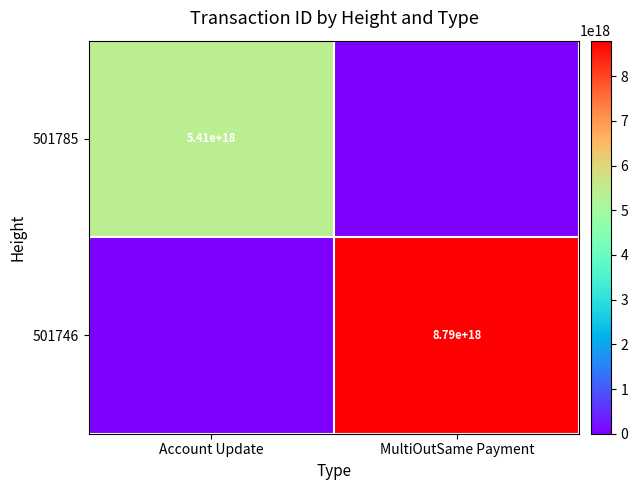

What is the total value across all series at MultiOutSame Payment?

8792673490759438336